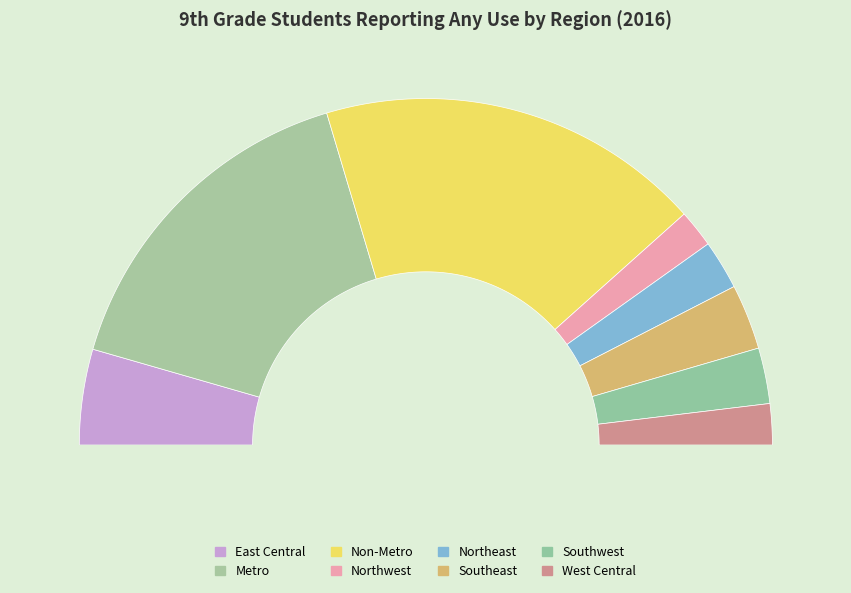

What is the ratio of the value at Metro to the value at East Central?

3.6